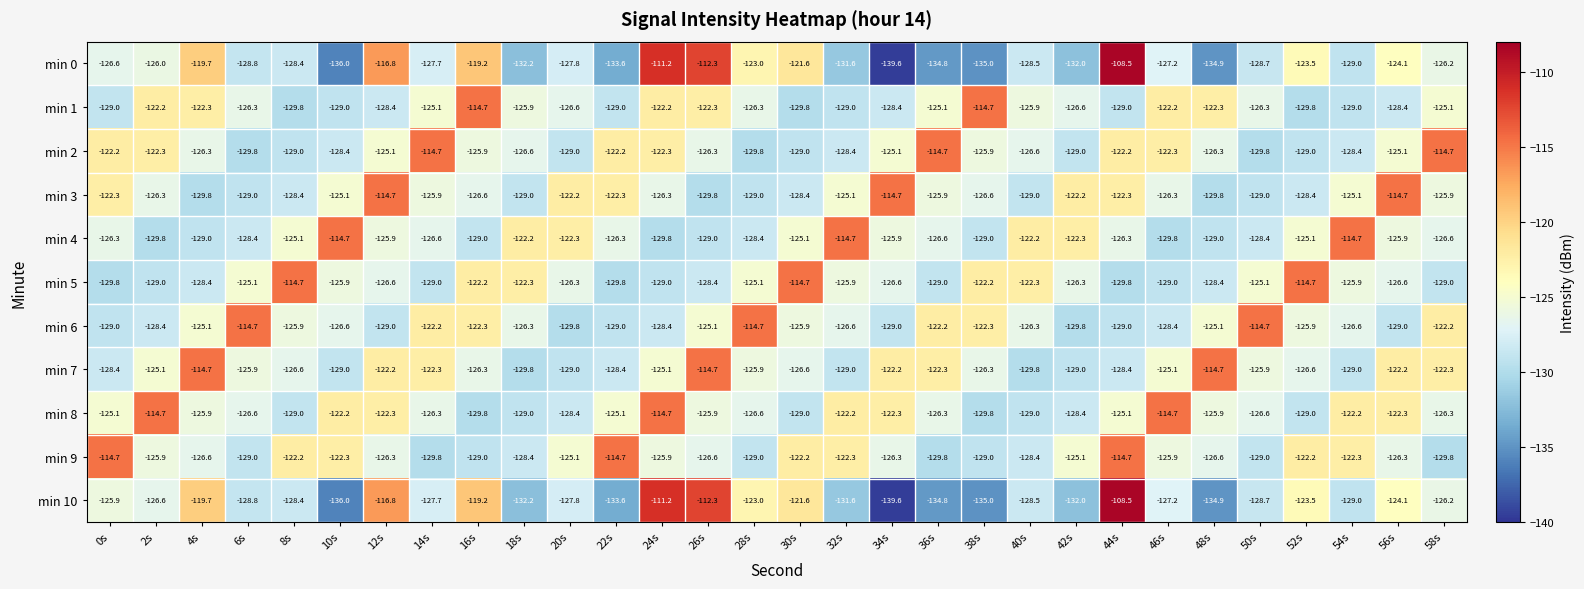

Is it true that min 7 equals -125.1 at 46s?

True